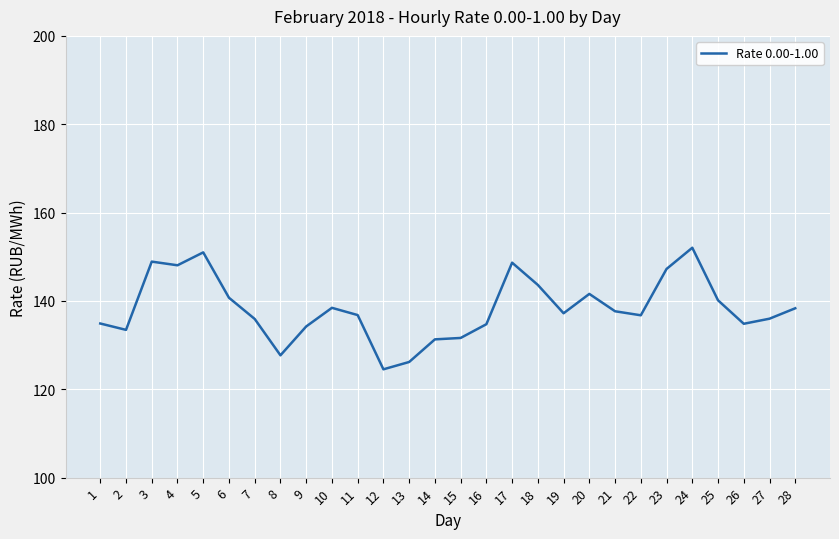

Between 7 and 23, which is larger?

23